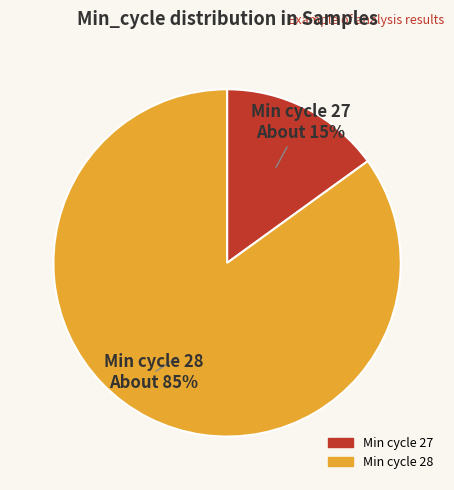

To the nearest percent, what is the average slice percentage?

50%